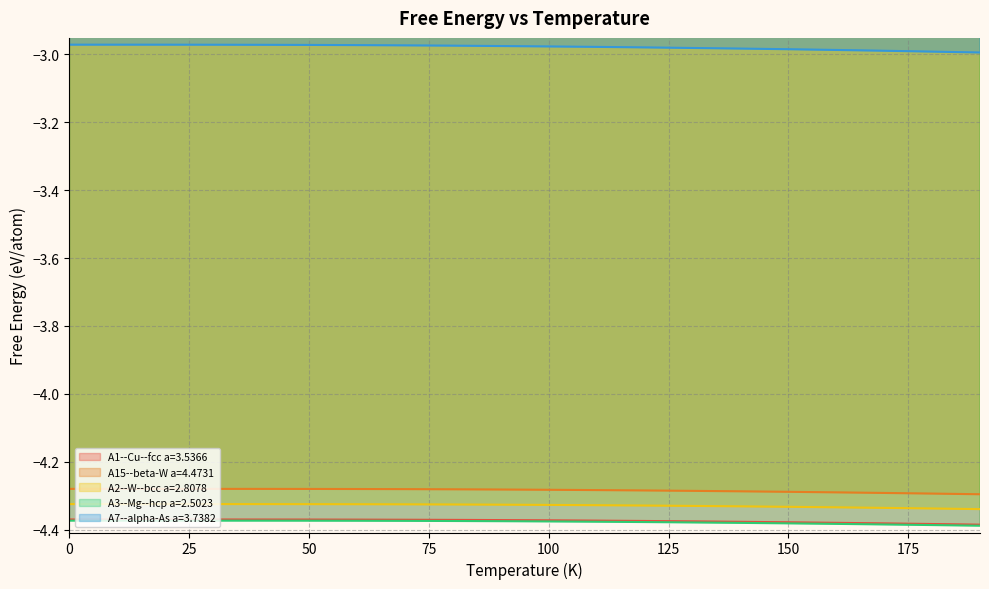

Reading right to left, what are all the values shown in this chart?

A1--Cu--fcc a=3.5366: -4.4	-4.4	-4.4	-4.4	-4.4	-4.4	-4.4	-4.4	-4.4	-4.4	-4.4	-4.4	-4.4	-4.4	-4.4	-4.4	-4.4	-4.4	-4.4	-4.4
A15--beta-W a=4.4731: -4.3	-4.3	-4.3	-4.3	-4.3	-4.3	-4.3	-4.3	-4.3	-4.3	-4.3	-4.3	-4.3	-4.3	-4.3	-4.3	-4.3	-4.3	-4.3	-4.3
A2--W--bcc a=2.8078: -4.3	-4.3	-4.3	-4.3	-4.3	-4.3	-4.3	-4.3	-4.3	-4.3	-4.3	-4.3	-4.3	-4.3	-4.3	-4.3	-4.3	-4.3	-4.3	-4.3
A3--Mg--hcp a=2.5023: -4.4	-4.4	-4.4	-4.4	-4.4	-4.4	-4.4	-4.4	-4.4	-4.4	-4.4	-4.4	-4.4	-4.4	-4.4	-4.4	-4.4	-4.4	-4.4	-4.4
A7--alpha-As a=3.7382: -3.0	-3.0	-3.0	-3.0	-3.0	-3.0	-3.0	-3.0	-3.0	-3.0	-3.0	-3.0	-3.0	-3.0	-3.0	-3.0	-3.0	-3.0	-3.0	-3.0